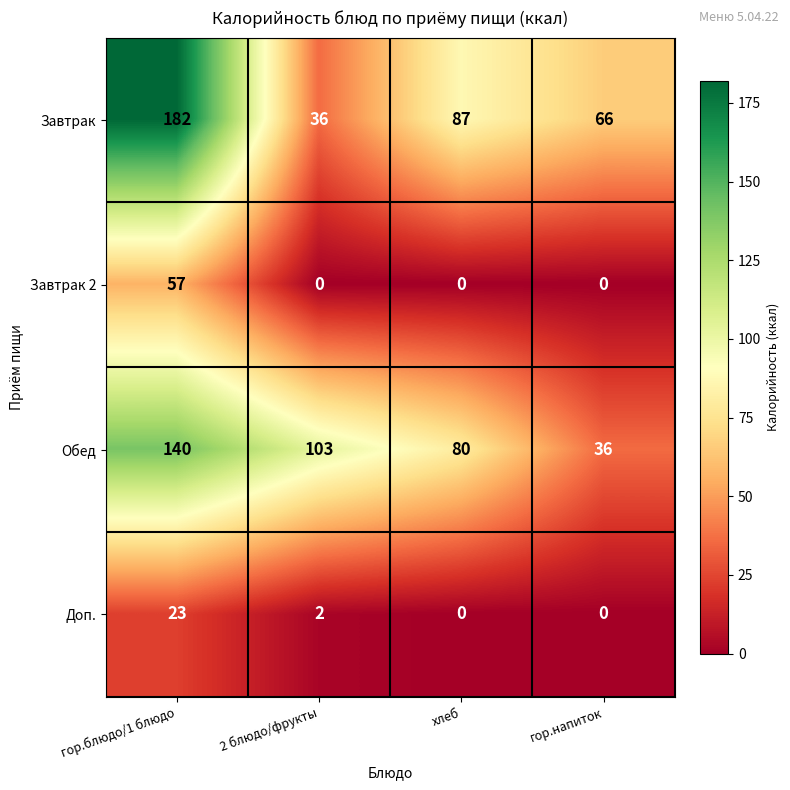

Reading right to left, what are all the values shown in this chart?

Завтрак: 66	87	36	182
Завтрак 2: 0	0	0	57
Обед: 36	80	103	140
Доп.: 0	0	2	23